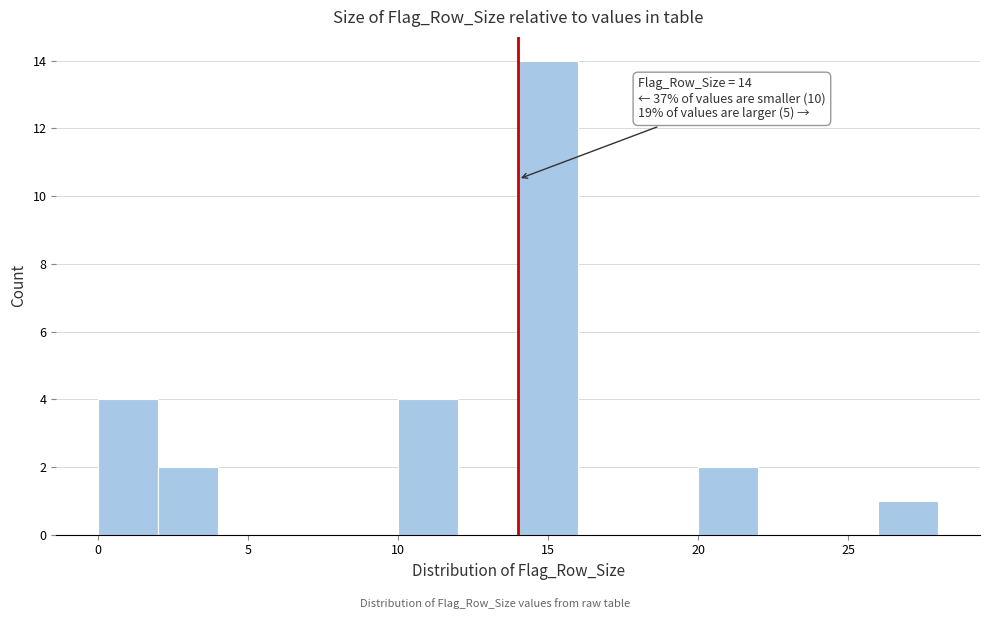

Which range on the x-axis has the tallest bar?

14 to 16